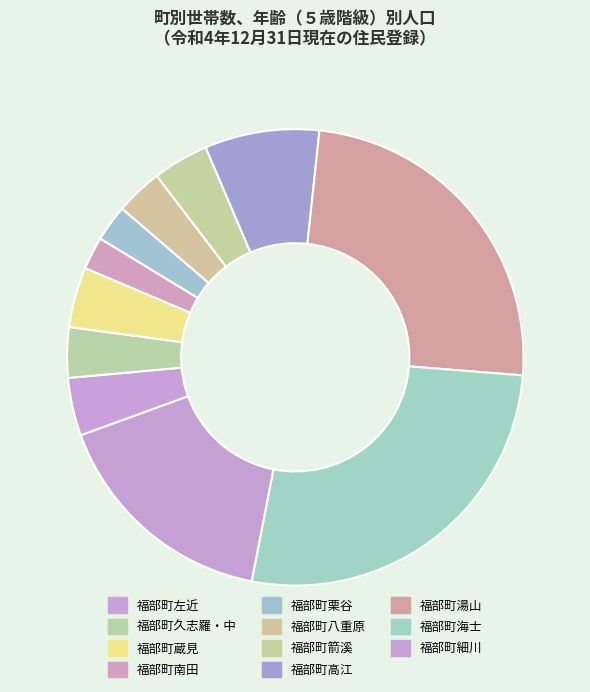

Count the number of slices in the pie.

11